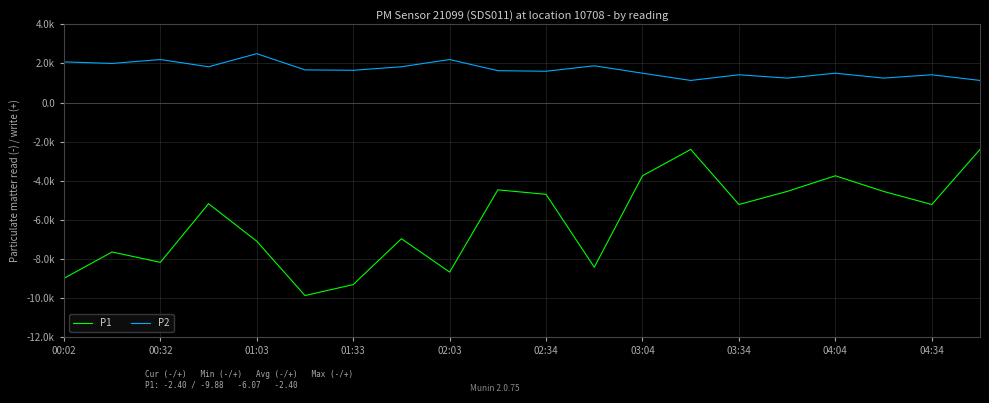

What are all the series names shown in the legend?

P1, P2